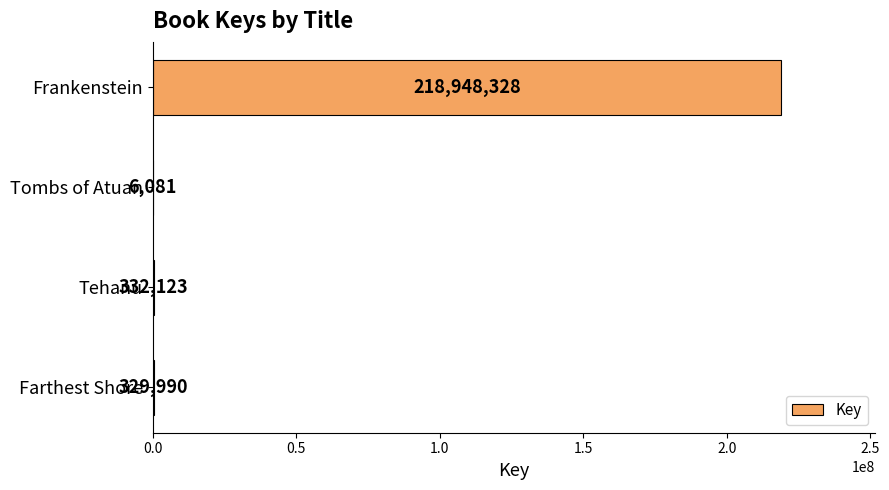

Reading bottom to top, extract all data points from this chart.

Farthest Shore=329990	Tehanu=332123	Tombs of Atuan=6081	Frankenstein=218948328